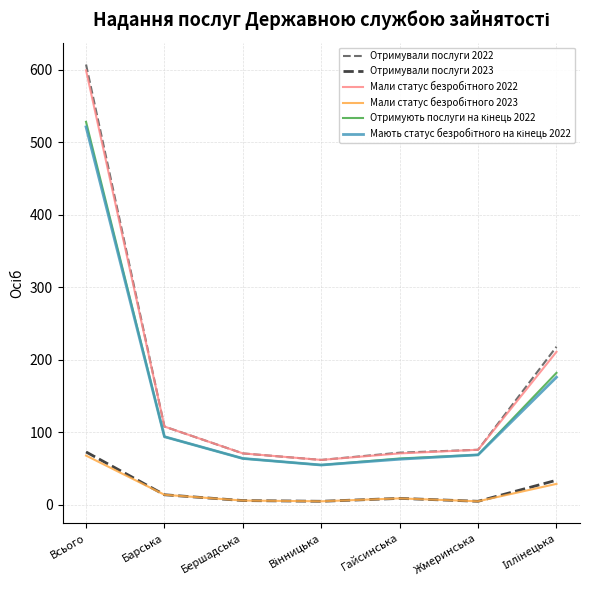

Which label corresponds to the largest value in the chart?

Всього